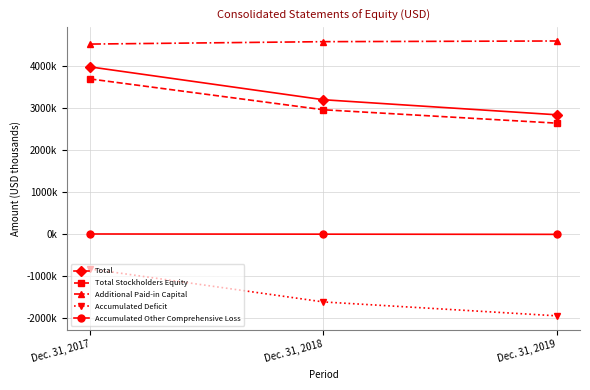

What is the value of the Additional Paid-in Capital point at the 1st from the left?

4510489